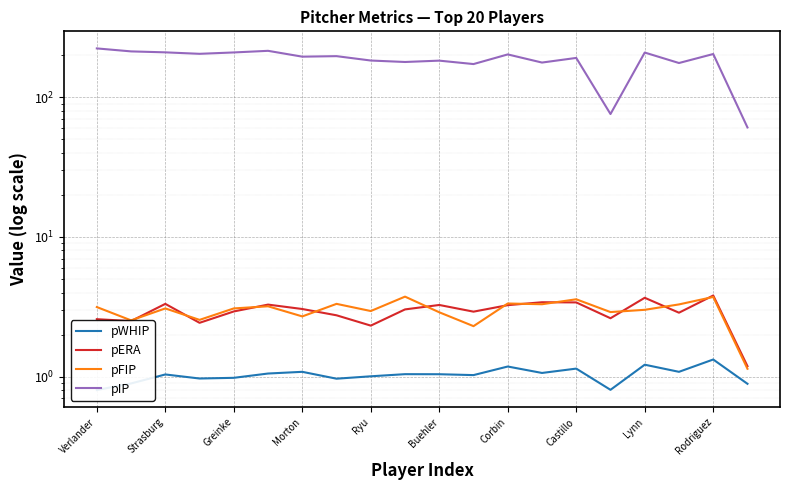

At which category is the sum across all series the highest?

Verlander